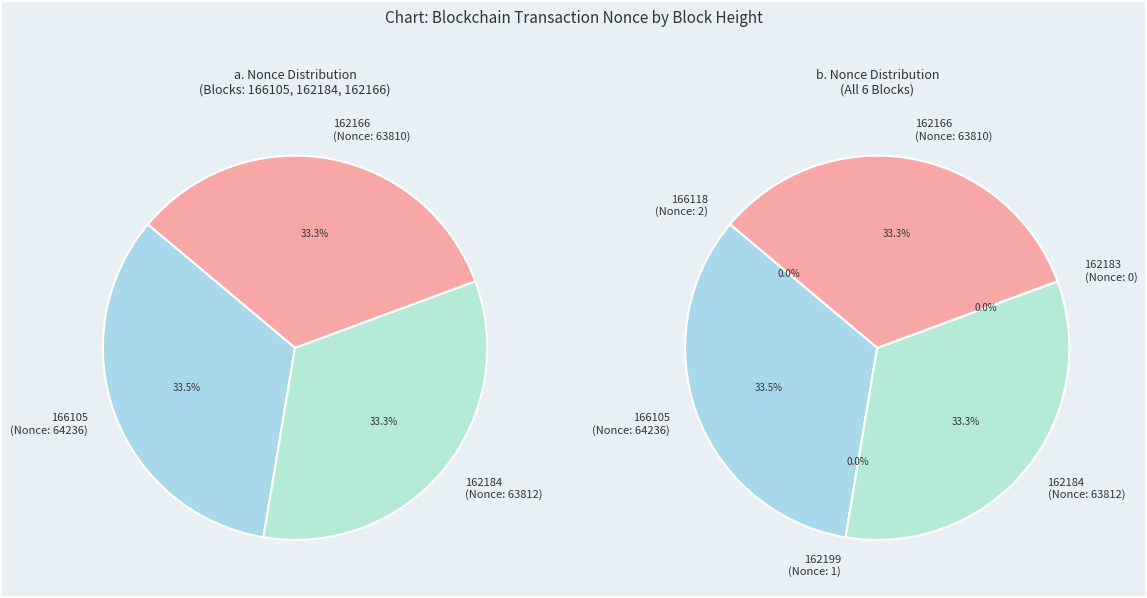

To the nearest percent, what is the combined percentage of 162166 and 162183?

33%